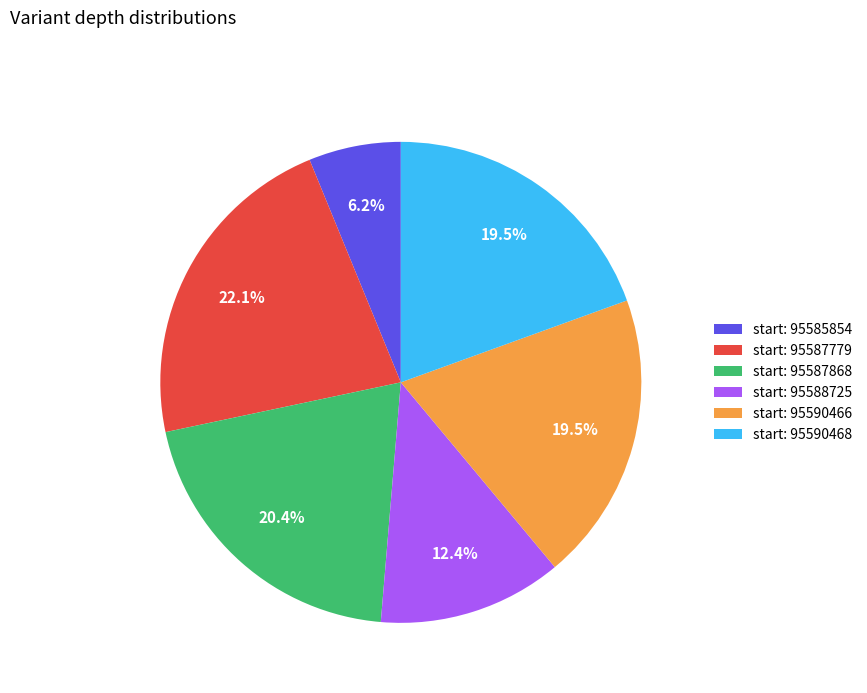

Does any single category account for the majority?

No